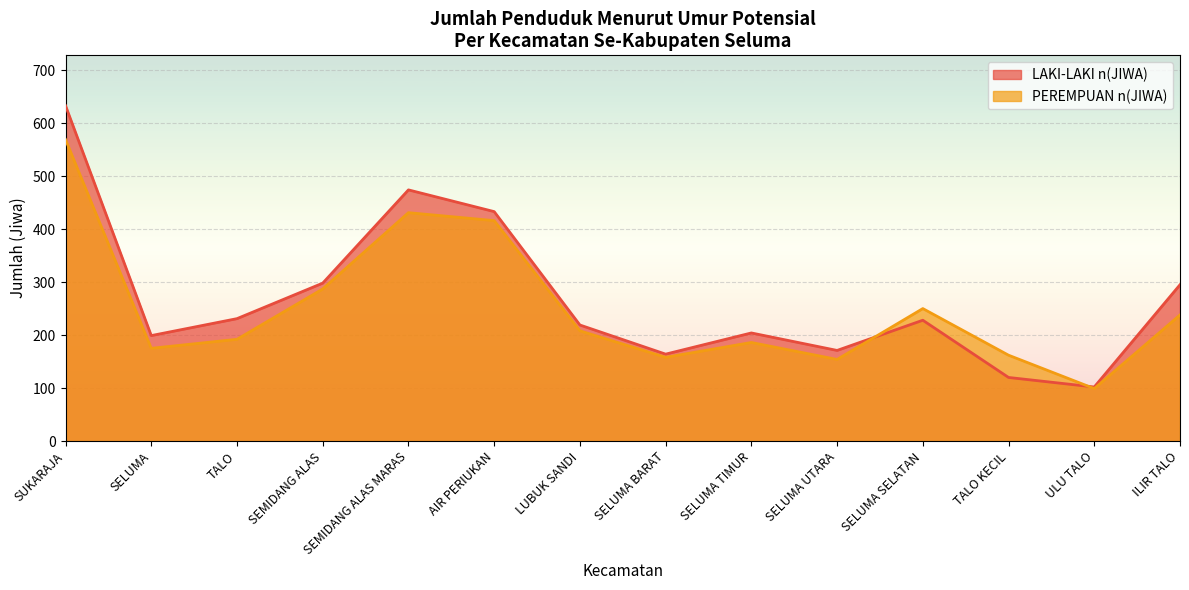

What is the maximum value for PEREMPUAN n(JIWA)?

569